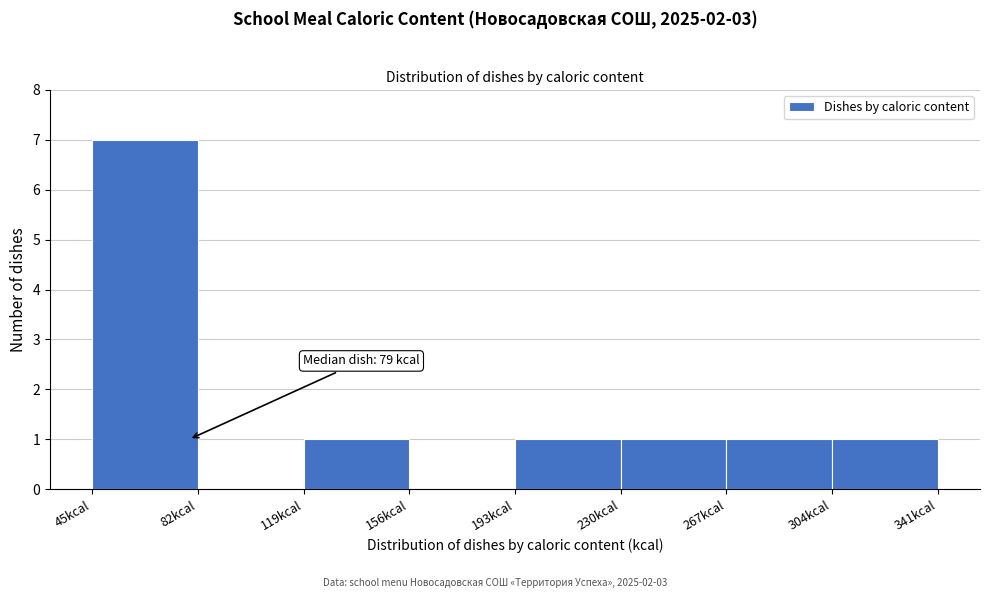

Over which range of the x-axis is the bar tallest?

45 to 80